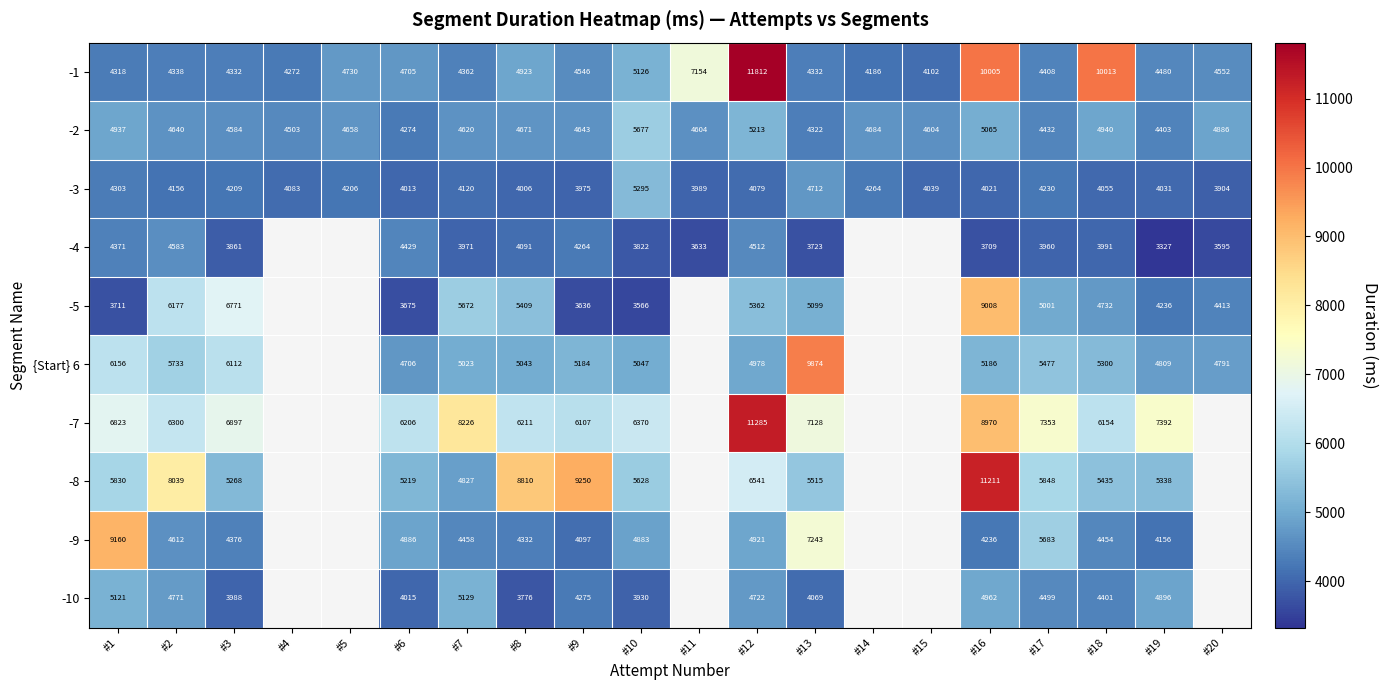

True or false: -8 has a value of 9052.8 at #17.

False